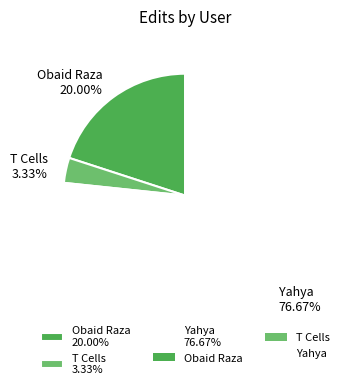

Is it true that Obaid Raza is 20% of the pie?

True